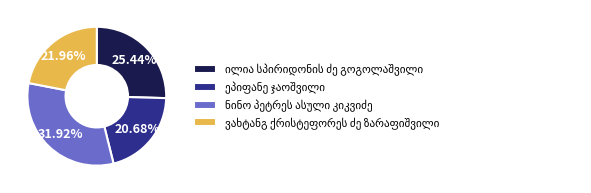

Is there a majority slice in this chart?

No